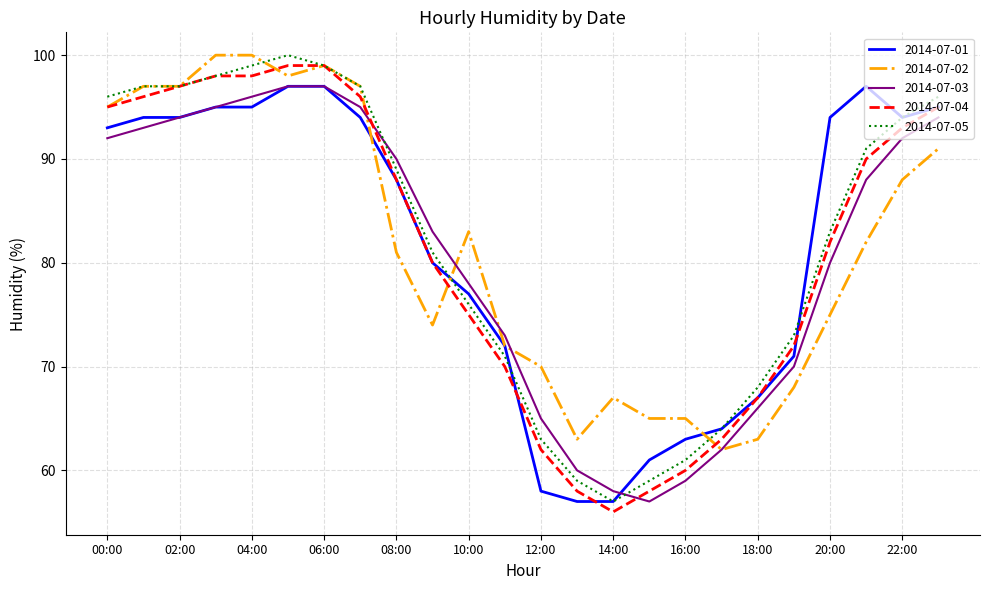

What is the lowest value of the 2014-07-03 series?

57